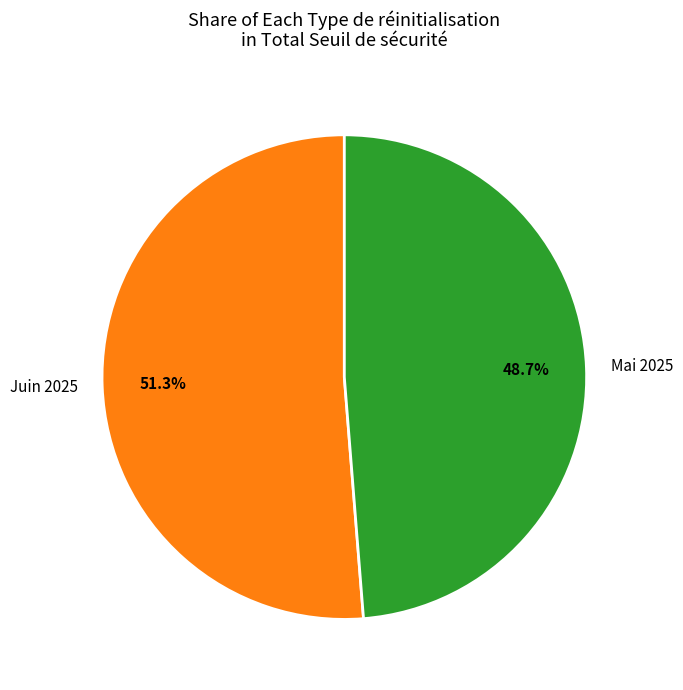

Is there any slice that represents more than half of the pie?

Yes